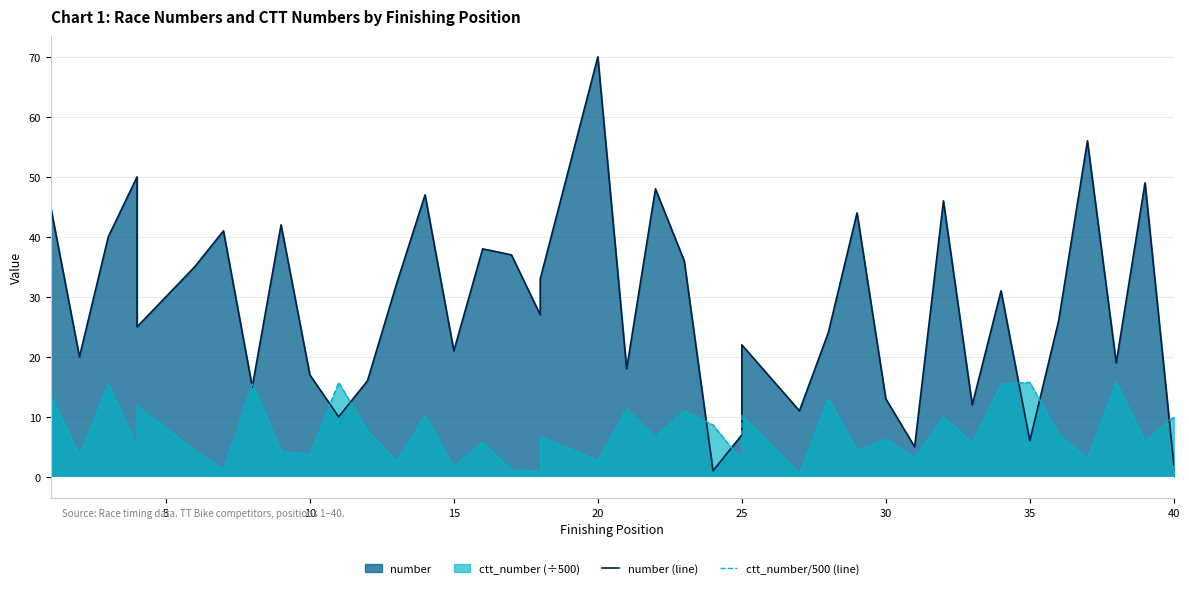

After their last crossing, which series has the higher values: ctt_number/500 (line) or number (line)?

ctt_number/500 (line)